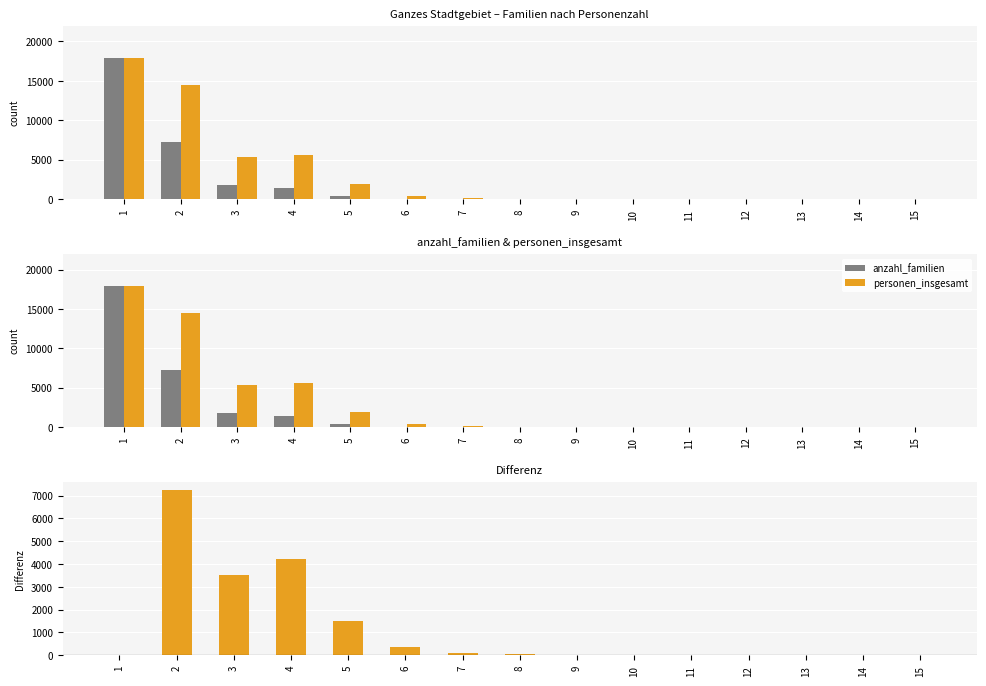

How many positive values does the Differenz (personen - familien) series have?

8